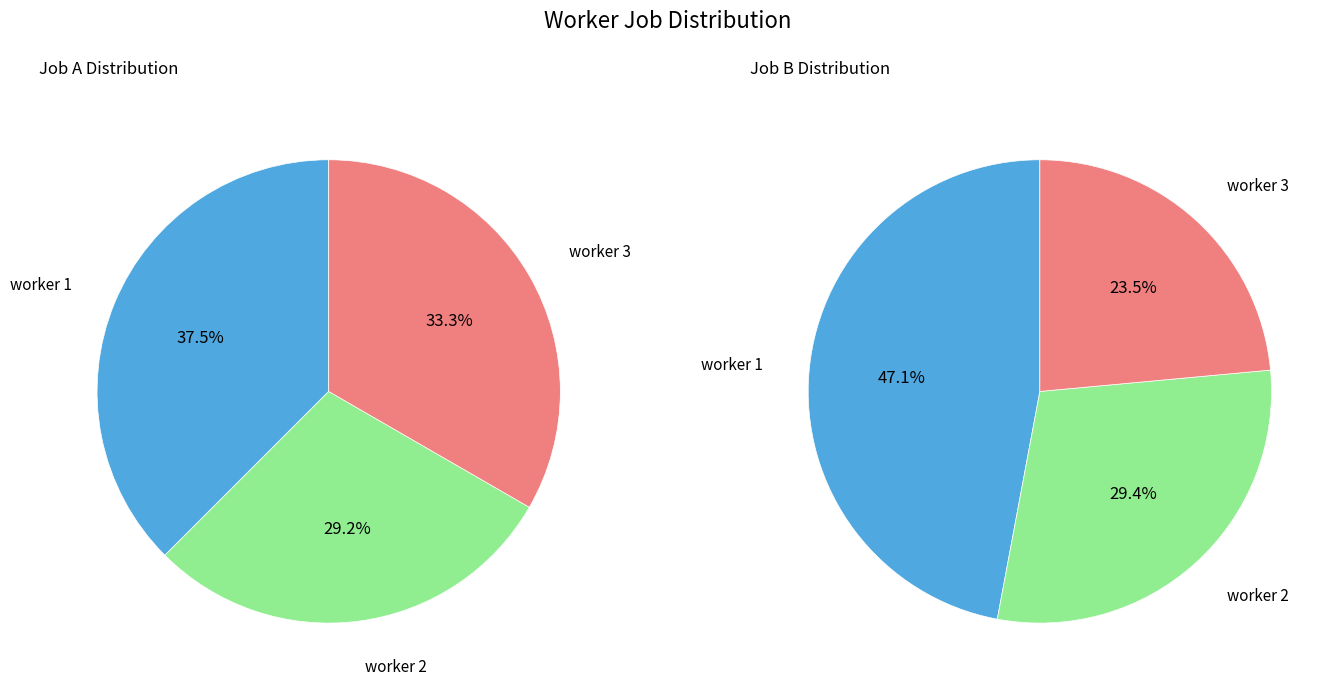

To the nearest percent, what is the difference between the worker 1 and worker 2 slice percentages?

8%